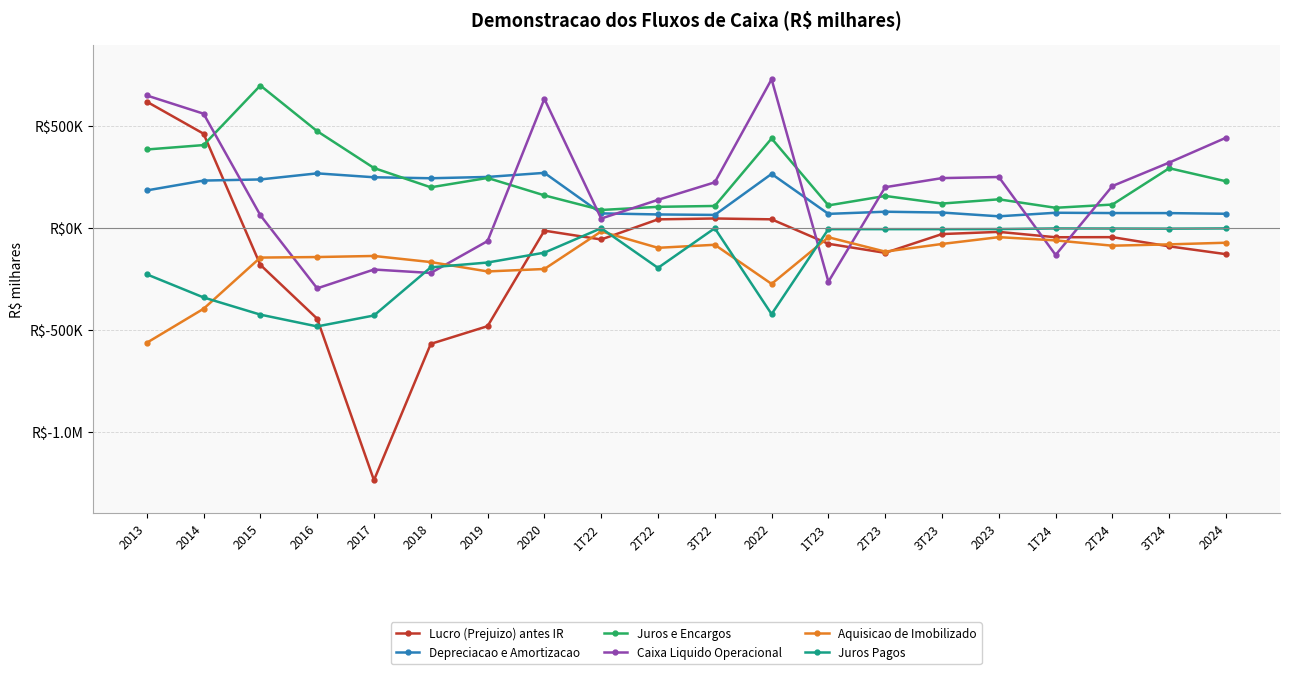

What is the label of the 13th point from the left?

1T23